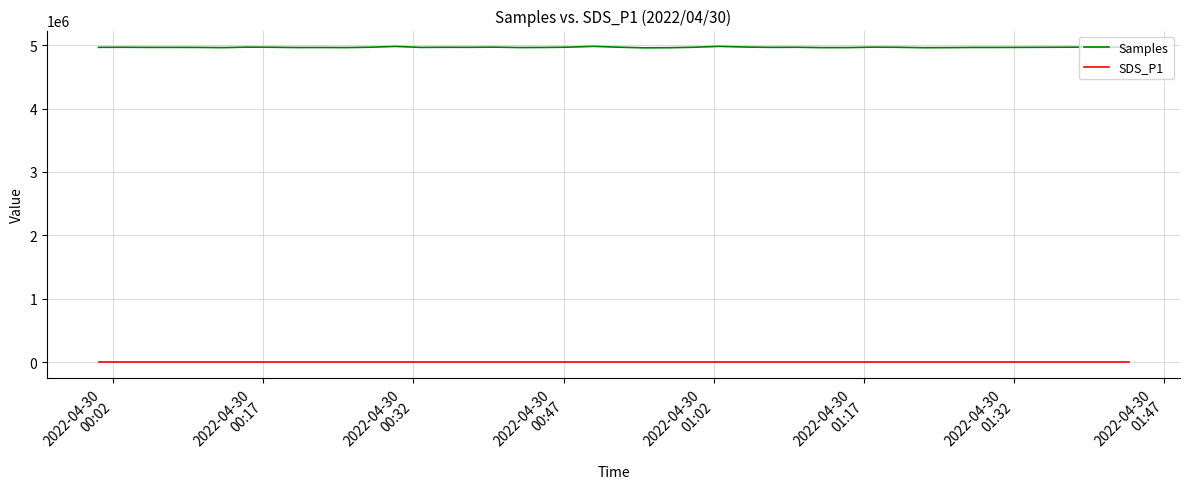

True or false: SDS_P1 and Samples cross at least once.

False